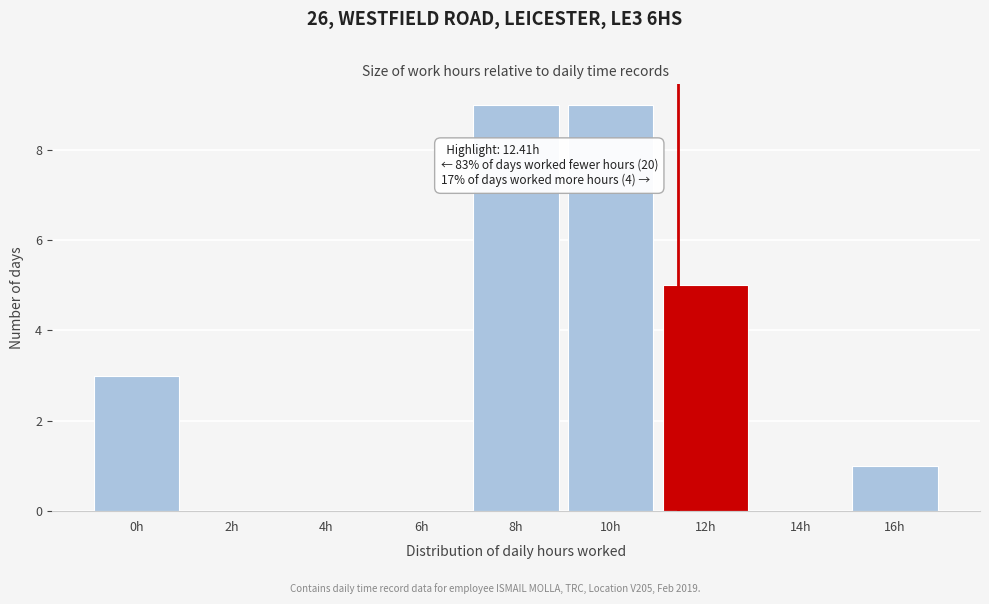

Reading left to right, transcribe all the data shown in this chart.

0h=3	2h=0	4h=0	6h=0	8h=9	10h=9	12h=5	14h=0	16h=1